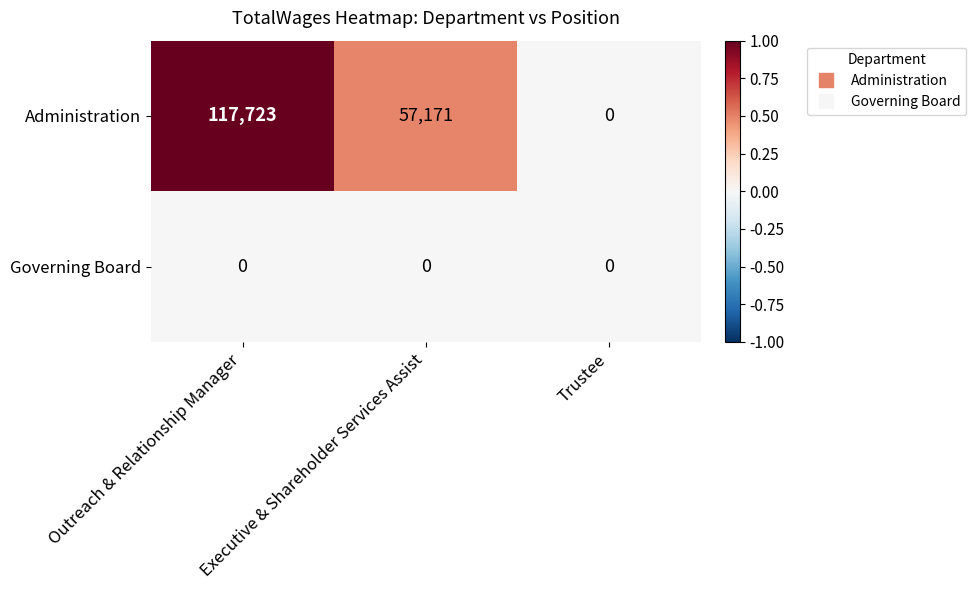

Count the number of data series in this chart.

2